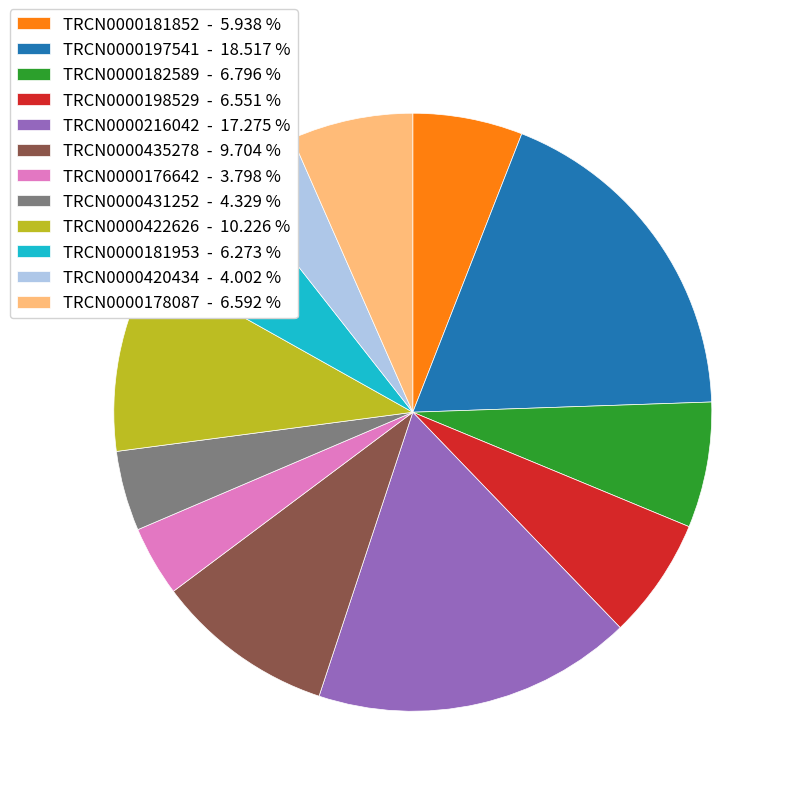

Is it true that TRCN0000197541 is 19% of the pie?

True